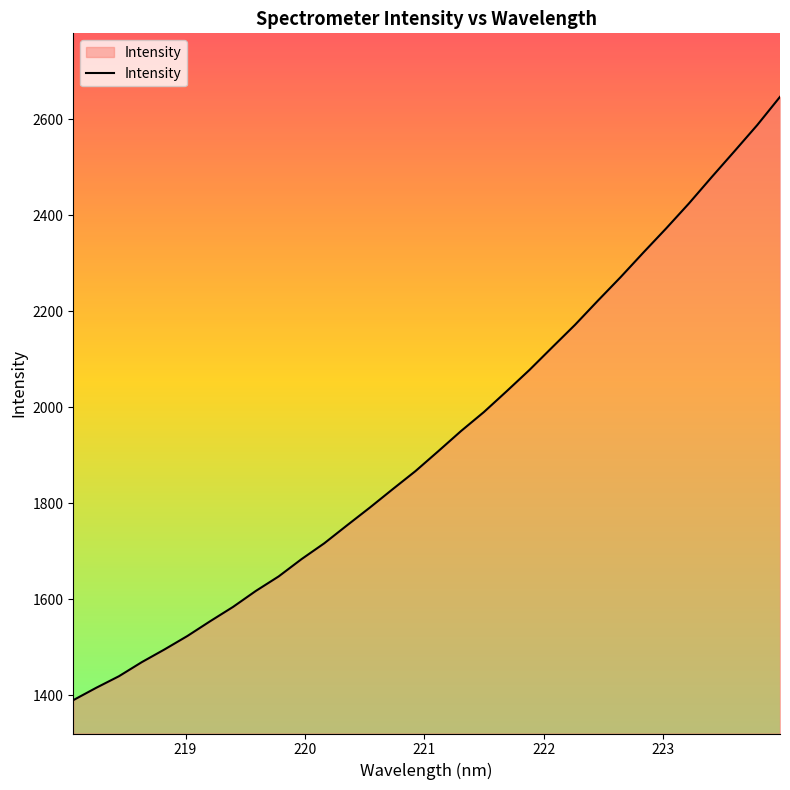

How many lines are shown in the chart?

1